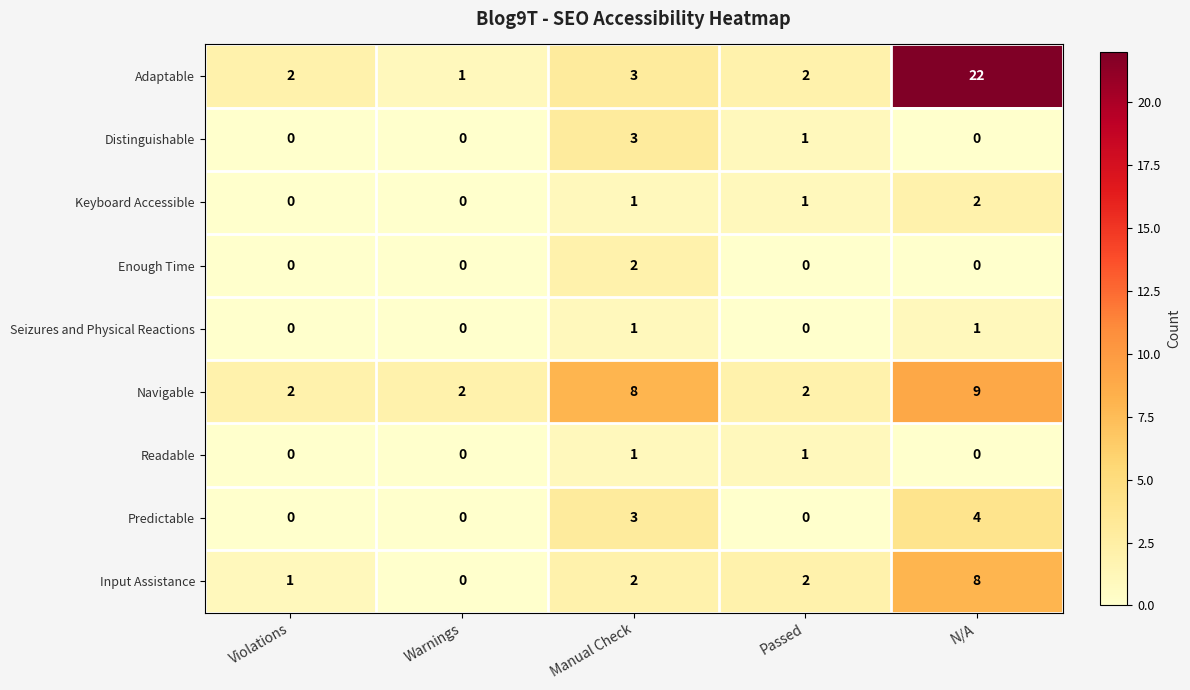

What is the total value across all series at Manual Check?

24